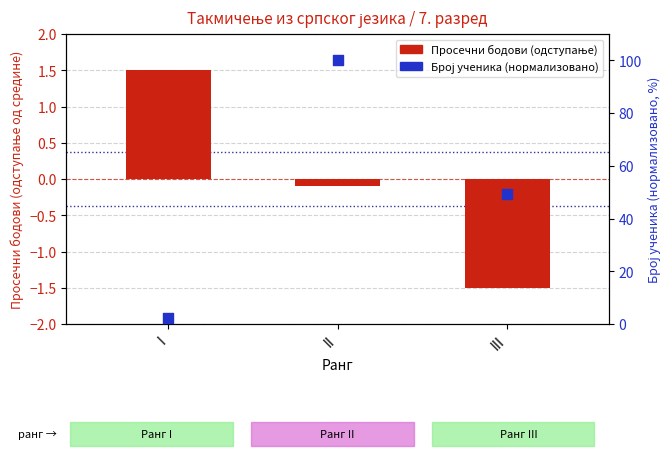

At how many categories does at least one series exceed 19?

2